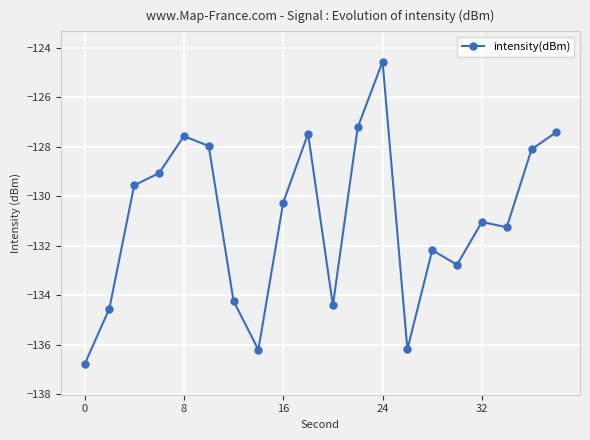

Count the number of data series in this chart.

1